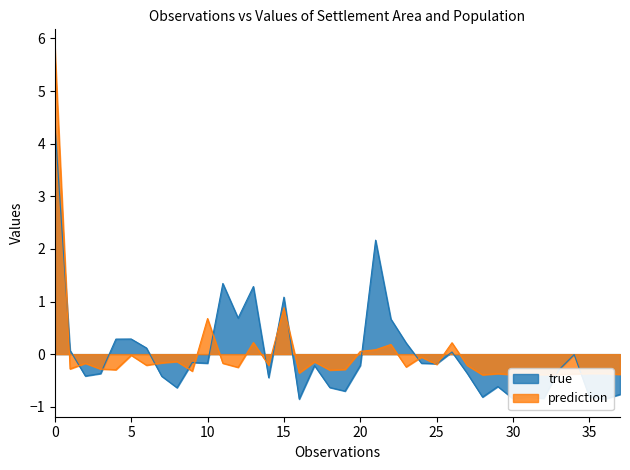

What are all the series names shown in the legend?

true, prediction